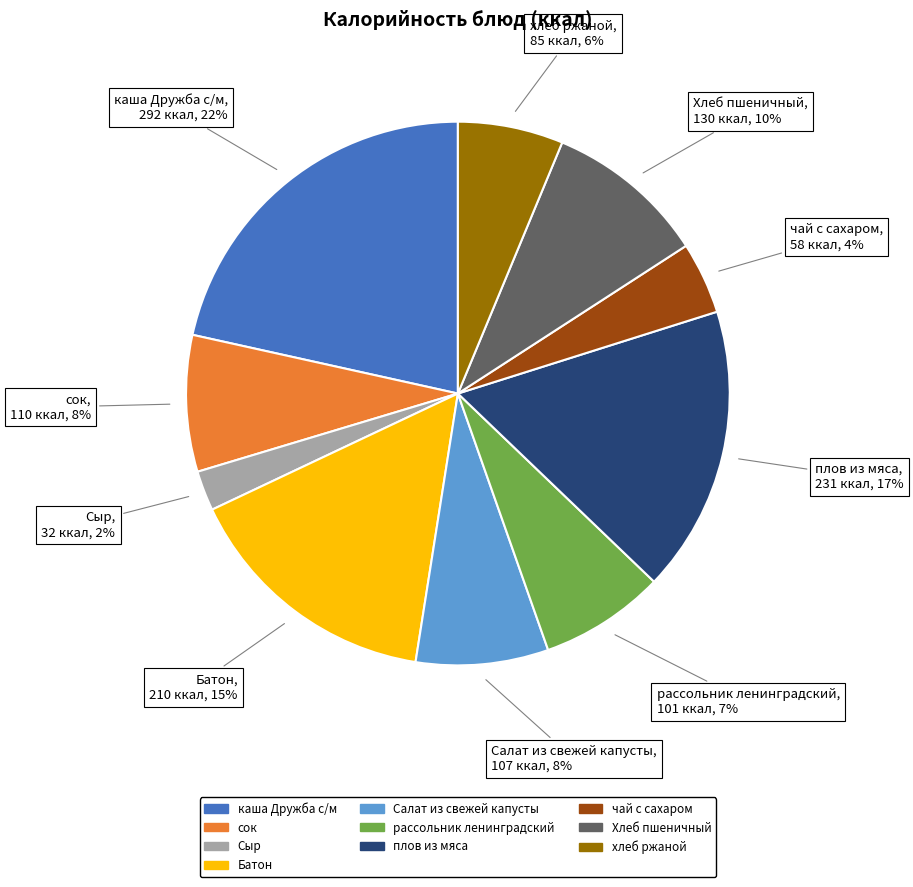

Is the sum of сок and плов из мяса greater than half?

No